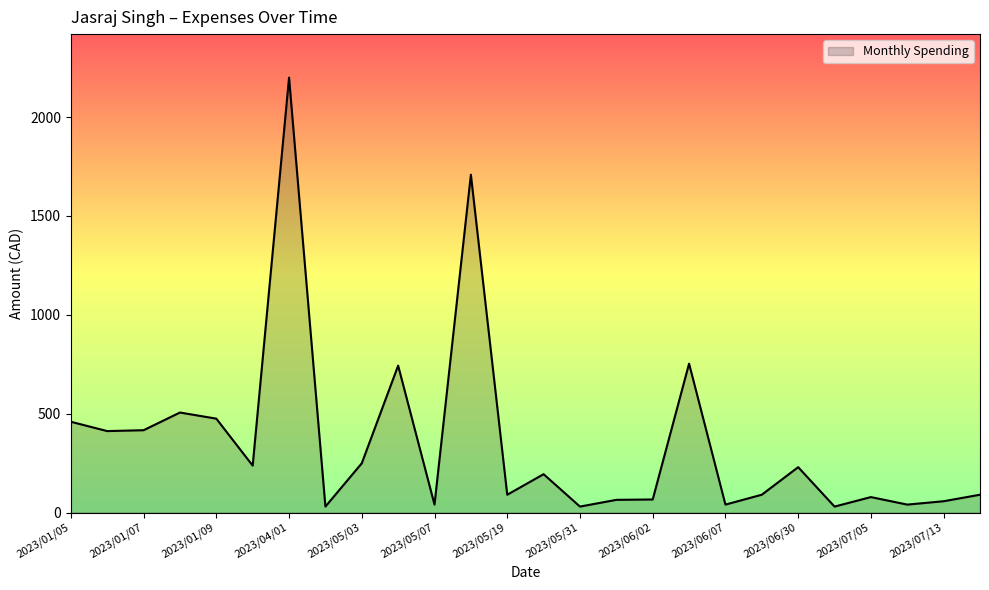

True or false: there are more than 2 points higher than both neighbors.

True